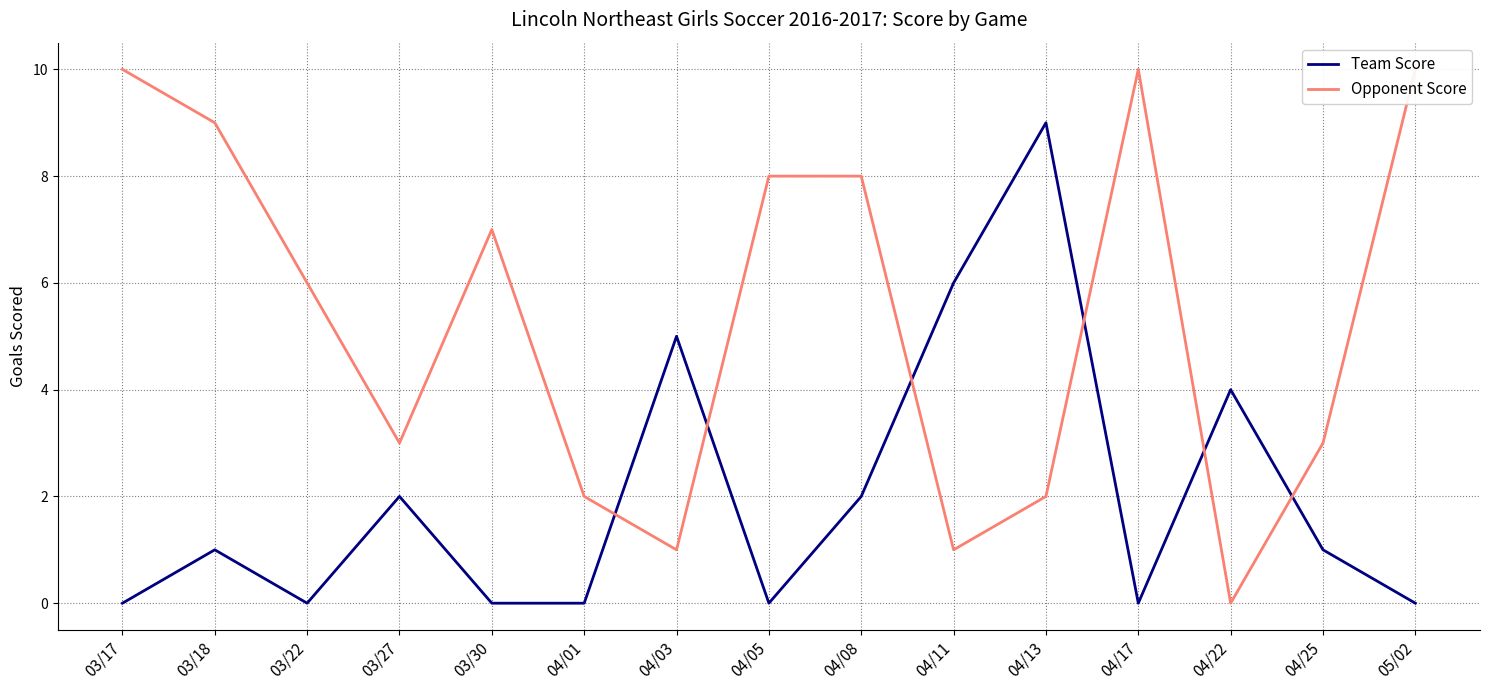

Rank the series at 05/02 from lowest to highest value.

Team Score, Opponent Score